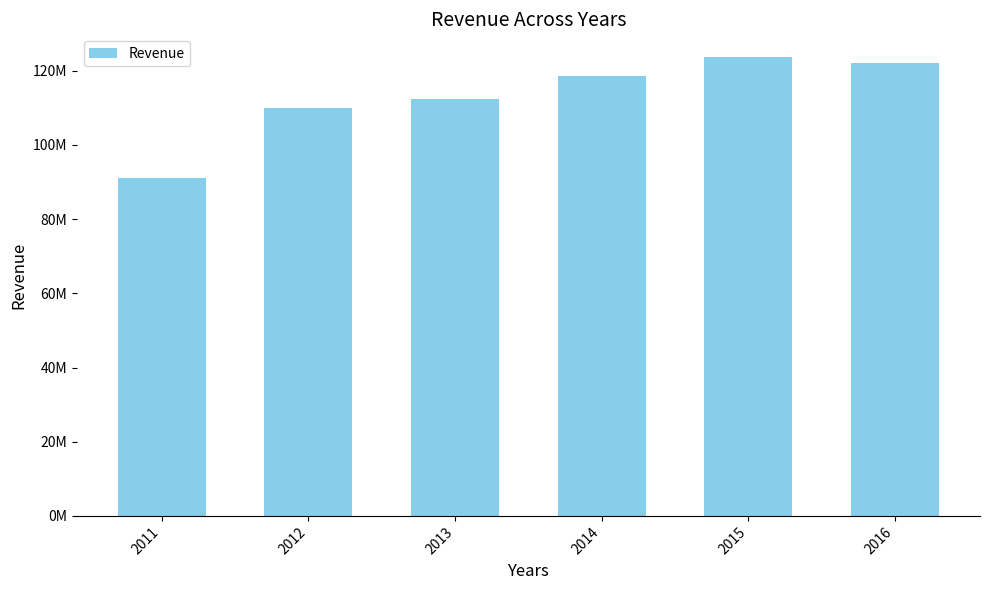

Reading left to right, transcribe all the data shown in this chart.

2011=91186000	2012=110020000	2013=112296000	2014=118508000	2015=123624000	2016=122166000